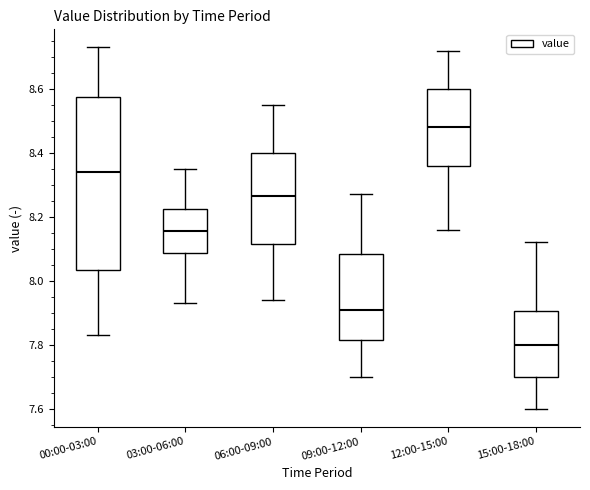

Reading left to right, transcribe this box plot: for each box, give where its median line is, the range the box spans, and where its two whiskers end, as read against the y-axis. The values are not printed on the chart, so give them approximately, as read against the axis.

00:00-03:00: median 8.34, box 8.04 to 8.58, whiskers 7.84 to 8.74
03:00-06:00: median 8.16, box 8.08 to 8.22, whiskers 7.94 to 8.36
06:00-09:00: median 8.26, box 8.12 to 8.40, whiskers 7.94 to 8.56
09:00-12:00: median 7.92, box 7.82 to 8.08, whiskers 7.70 to 8.28
12:00-15:00: median 8.48, box 8.36 to 8.60, whiskers 8.16 to 8.72
15:00-18:00: median 7.80, box 7.70 to 7.90, whiskers 7.60 to 8.12